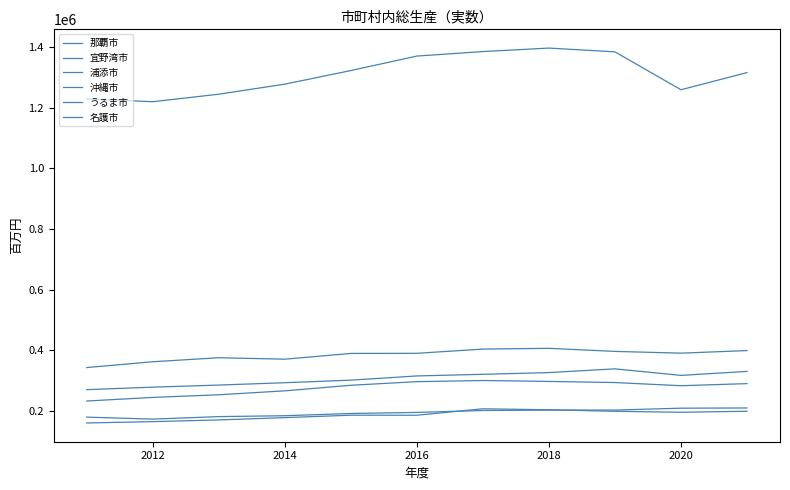

How many lines are shown in the chart?

6